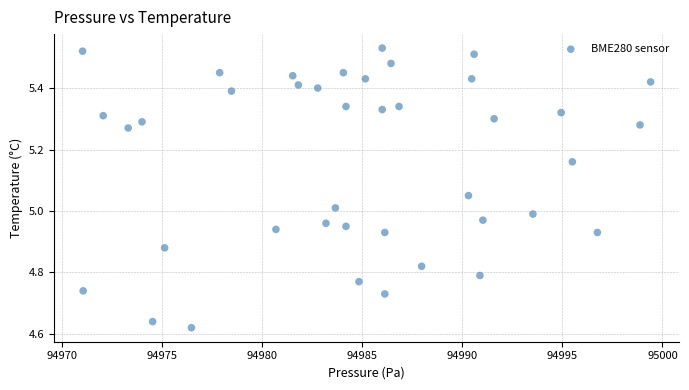

What is the range of X values (max minus min)?

28.4